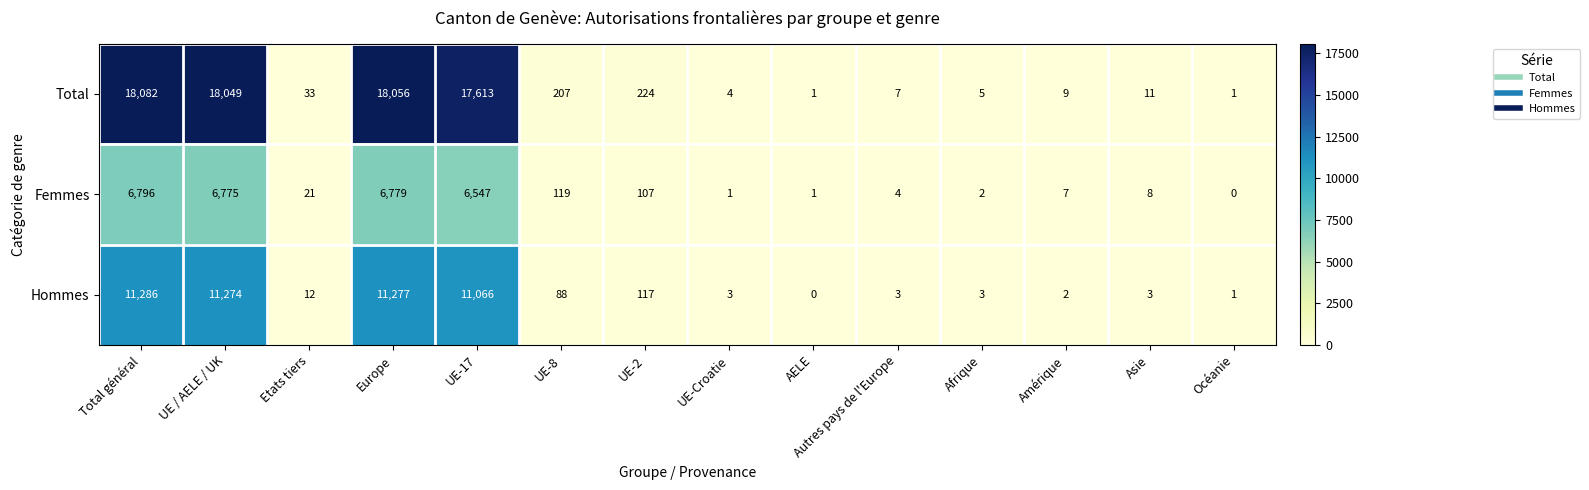

At how many categories does at least one series exceed 10422?

4